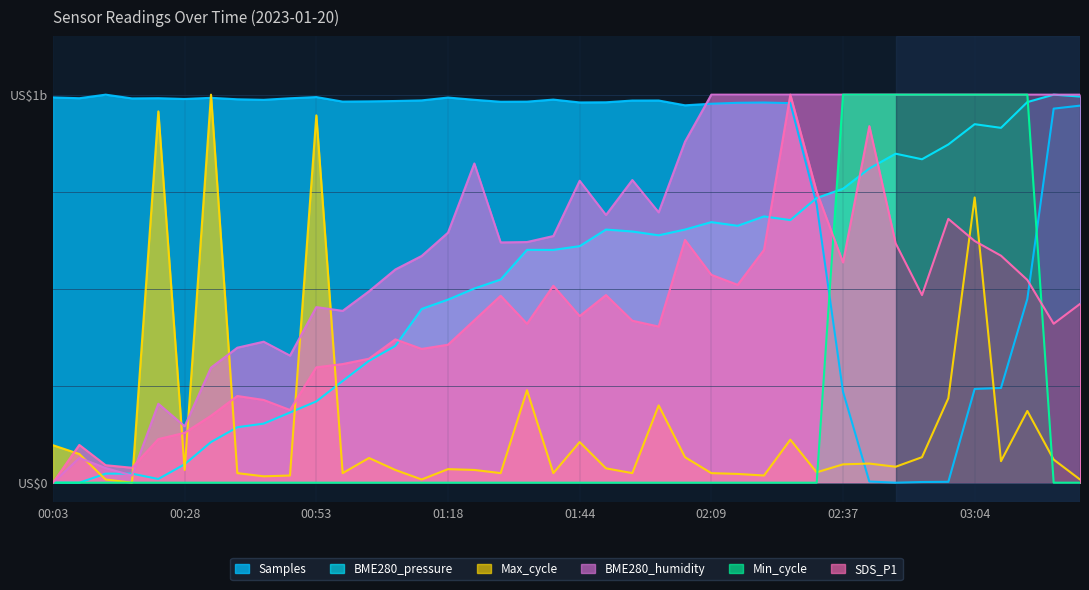

What is the label of the 36th point from the left?

03:04